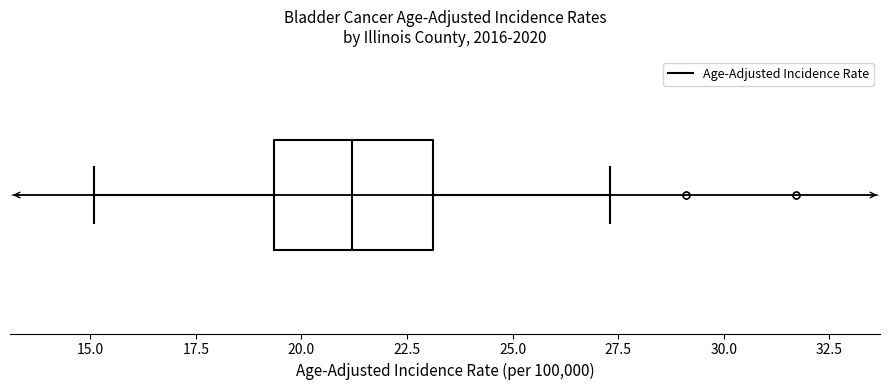

Transcribe this box plot: give where the median line is, the range the box spans, and where the two whiskers end, as read against the x-axis. The values are not printed on the chart, so give them approximately, as read against the axis.

median 21.0, box 19.5 to 23.0, whiskers 15.0 to 27.5